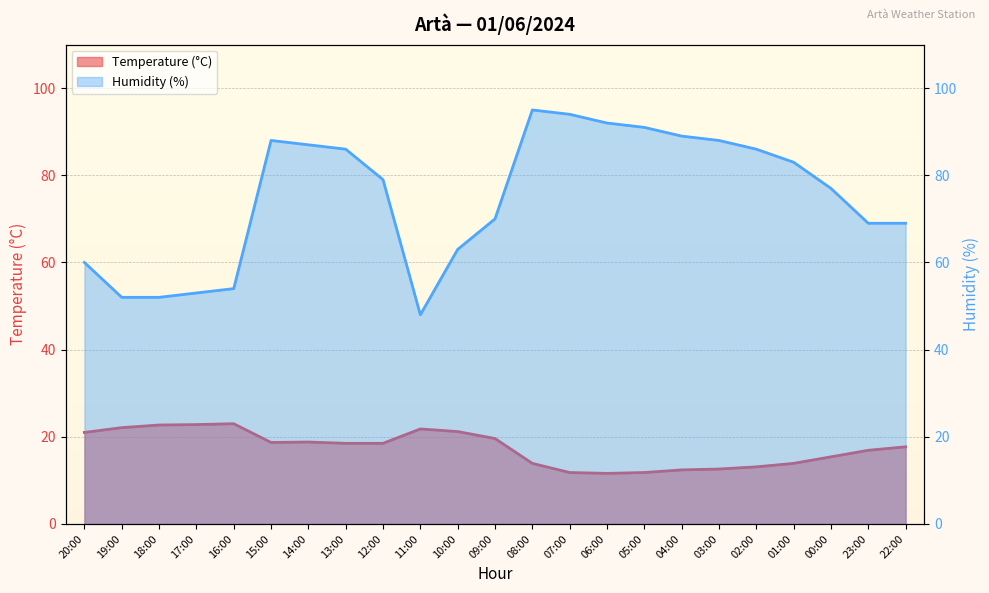

What is the sum of the Temperature (°C) values at 01:00 and 22:00?

31.6